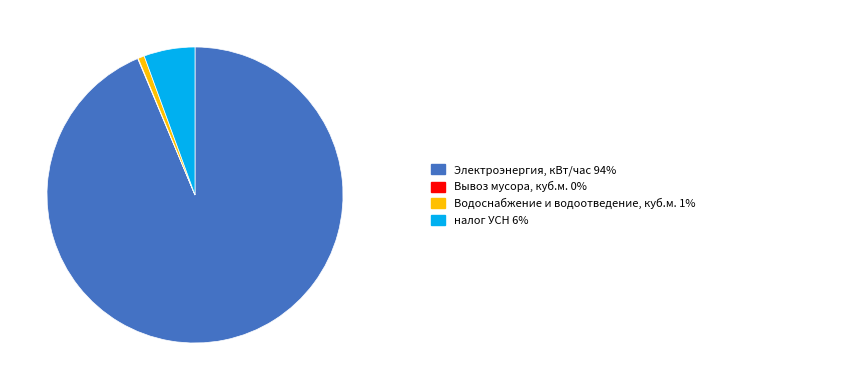

Is there any slice that represents more than half of the pie?

Yes